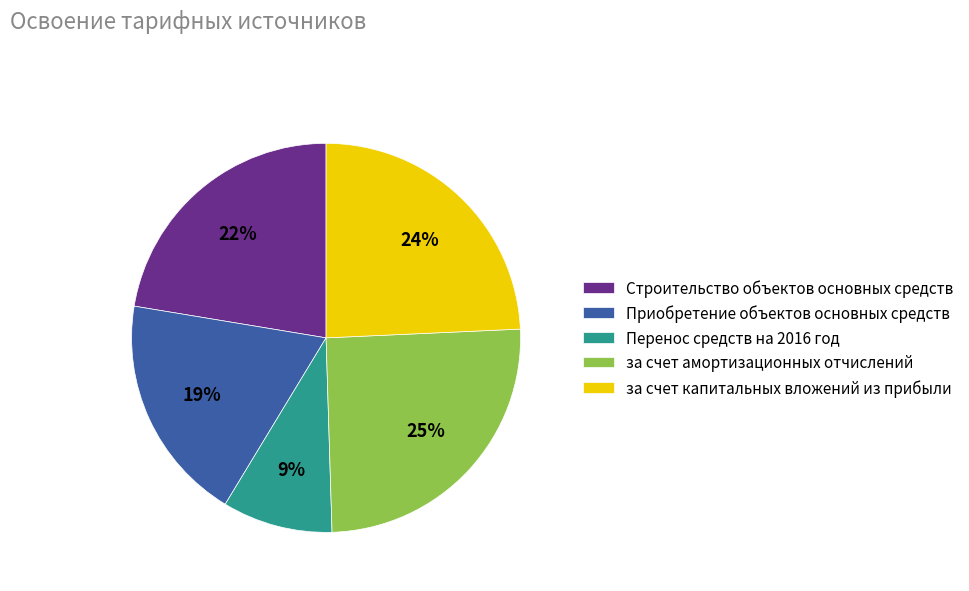

Is за счет капитальных вложений из прибыли the majority of the pie?

No